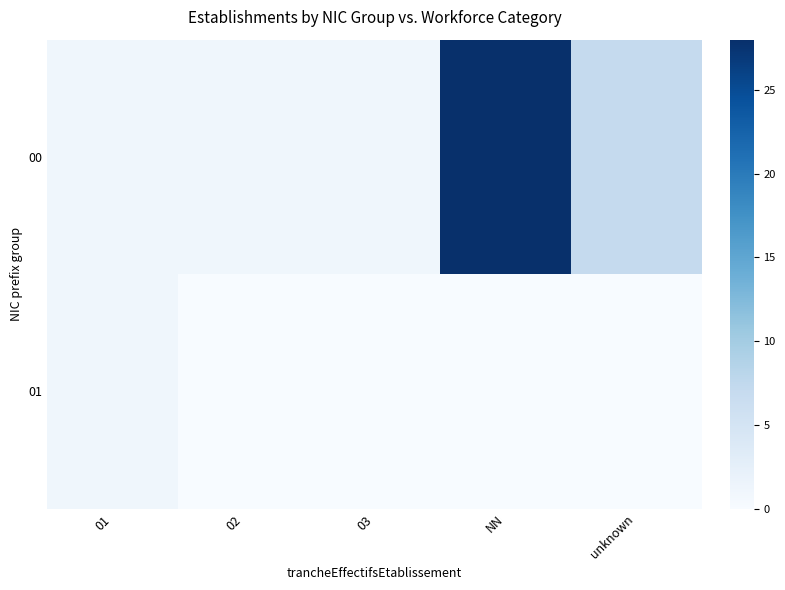

At which category is the sum across all series the highest?

NN